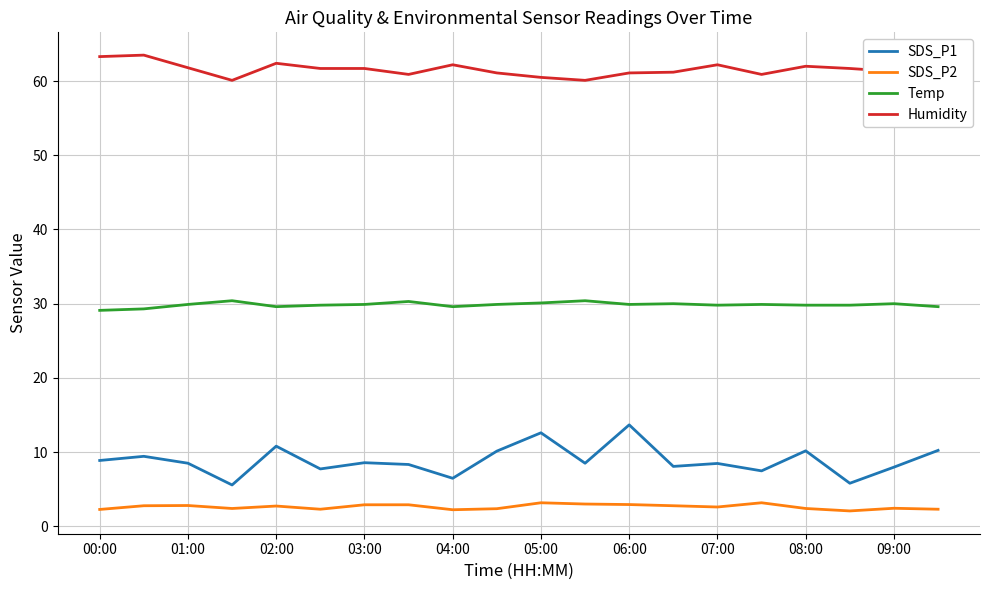

List the series in order of their peak value, highest first.

Humidity, Temp, SDS_P1, SDS_P2